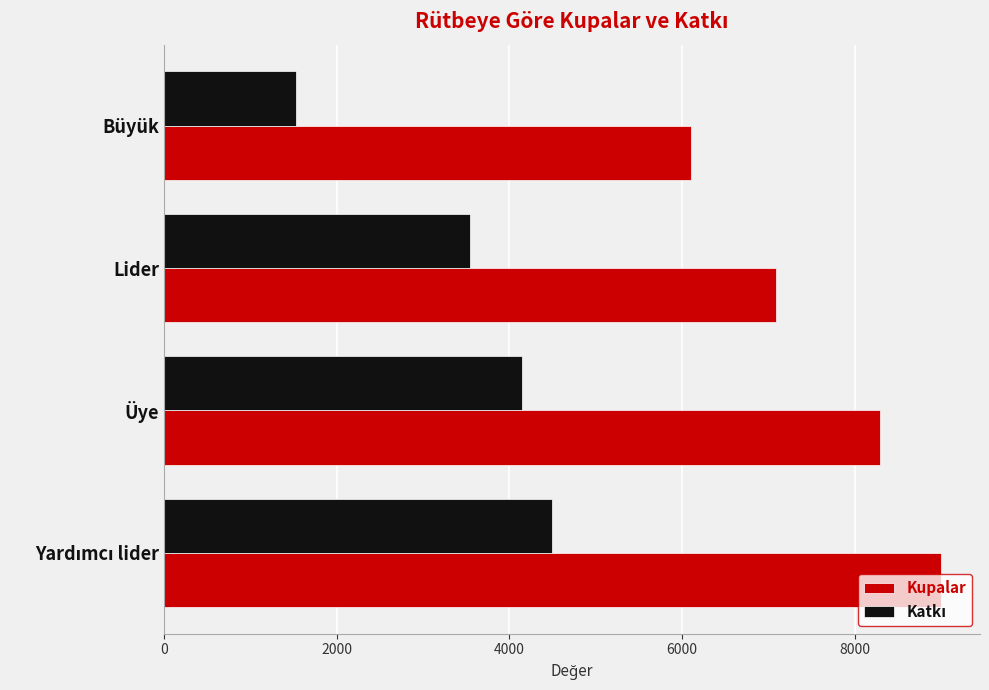

Which series has the largest total across all categories?

Kupalar